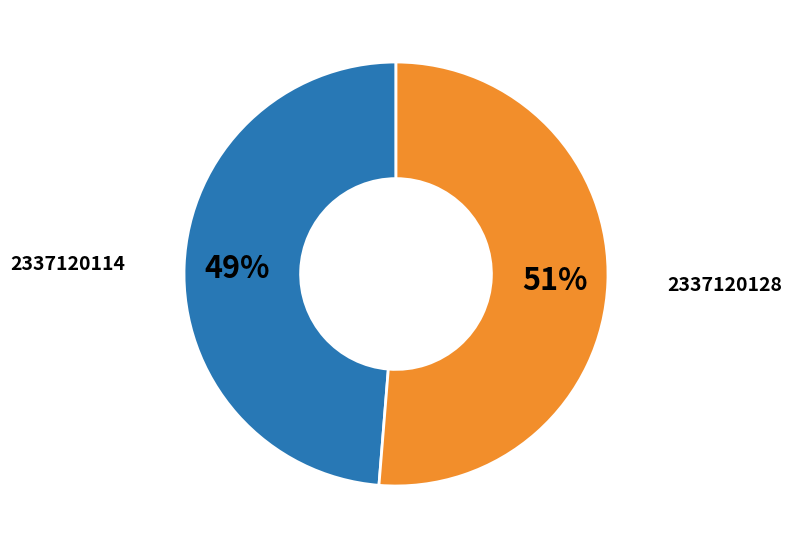

To the nearest percent, what is the average slice percentage?

50%